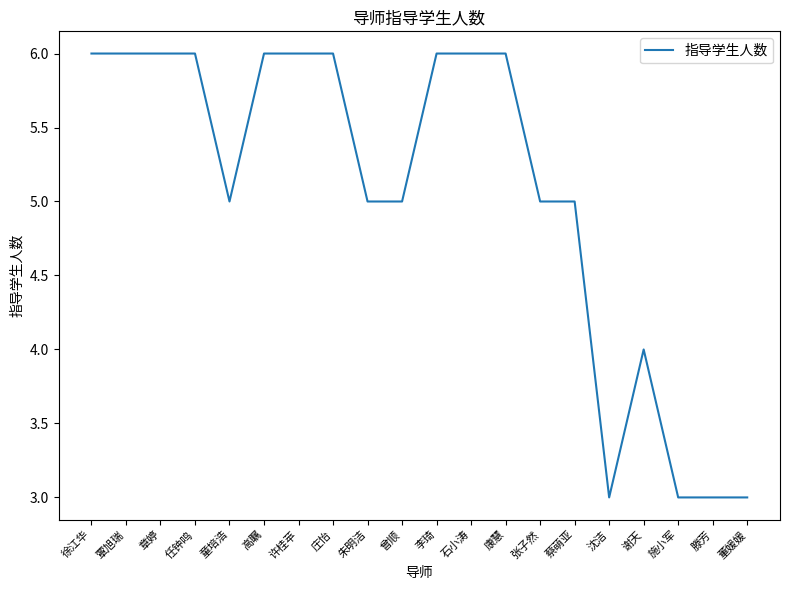

What value does the data have at 许桂苹?

6